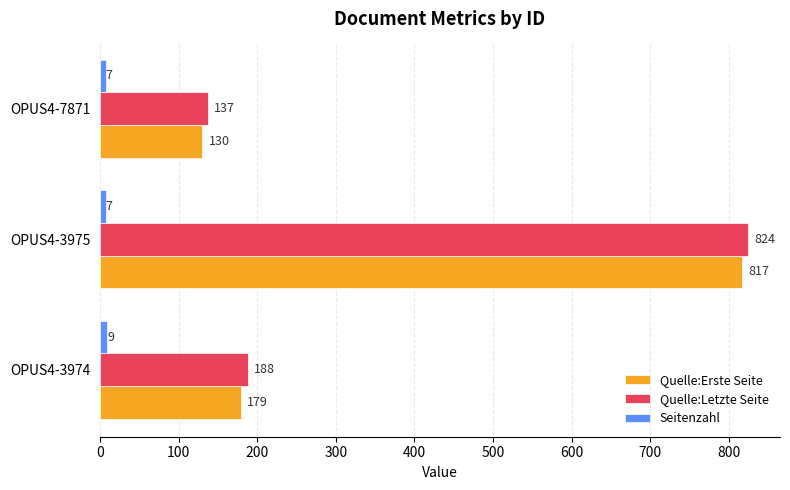

What is the maximum value shown in the chart?

824